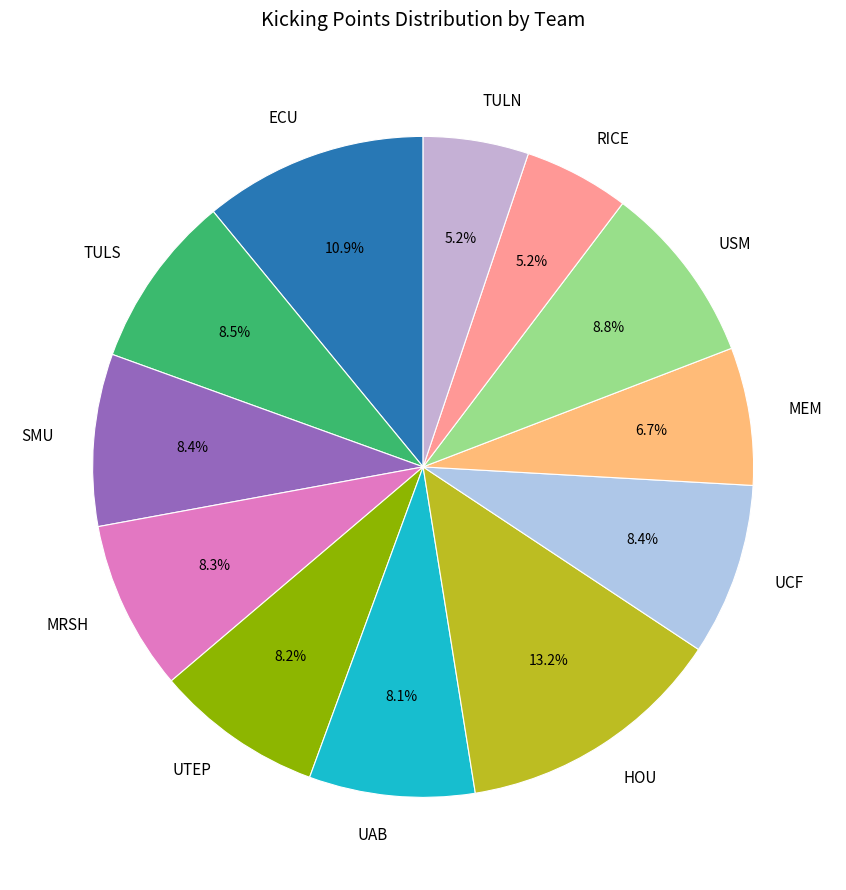

How many slices are in this pie chart?

12